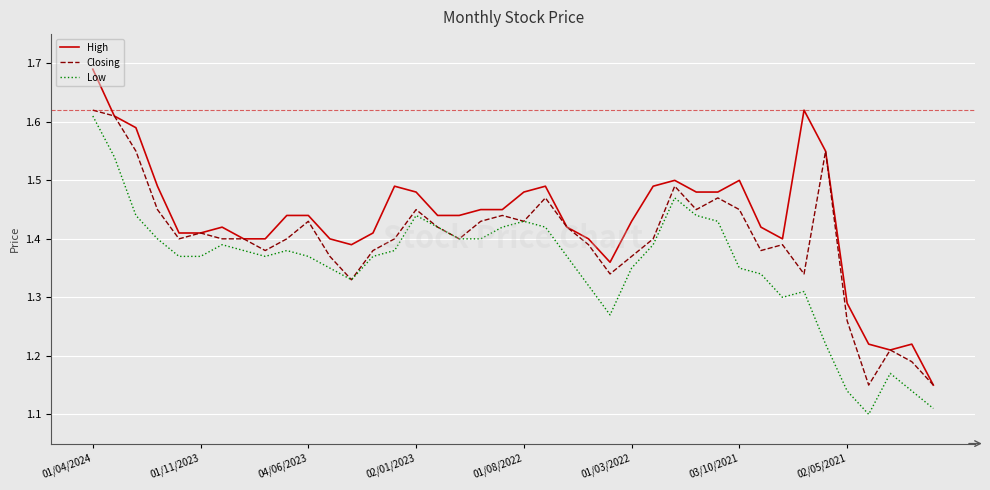

How many lines are shown in the chart?

3